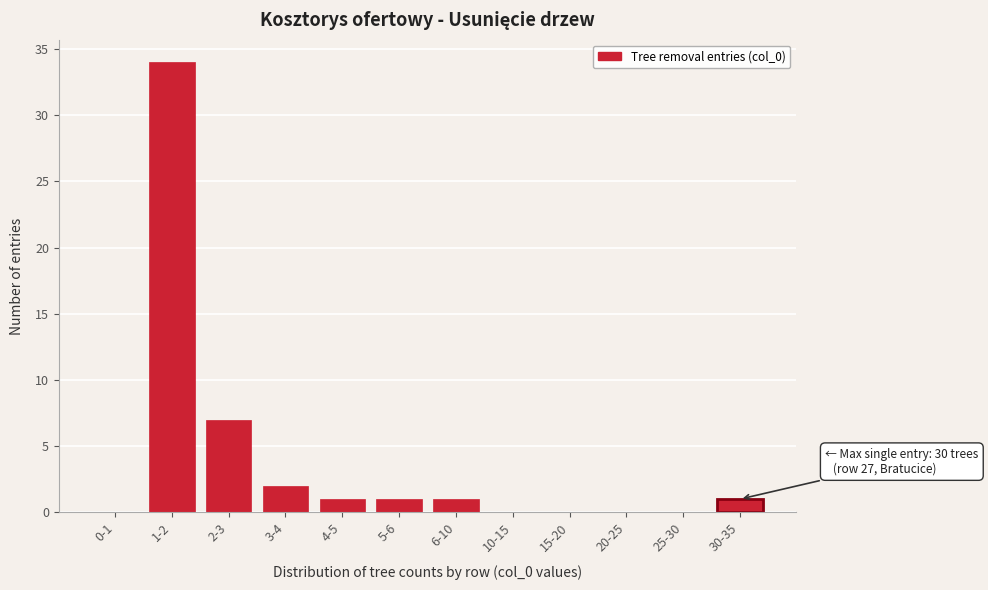

Reading left to right, extract all data points from this chart.

0-1=0	1-2=34	2-3=7	3-4=2	4-5=1	5-6=1	6-10=1	10-15=0	15-20=0	20-25=0	25-30=0	30-35=1